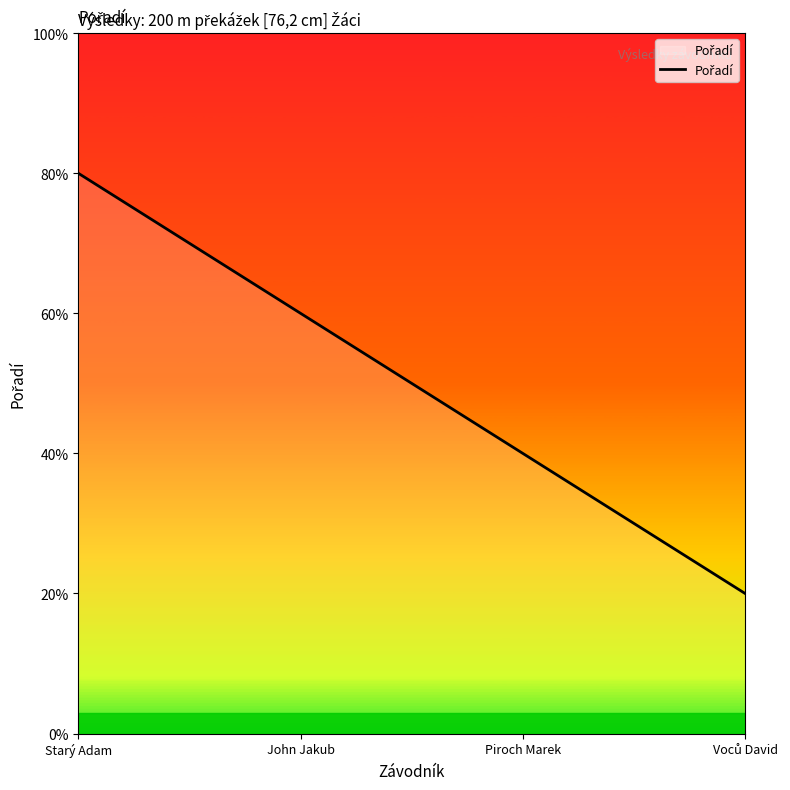

What position from the left is John Jakub?

2